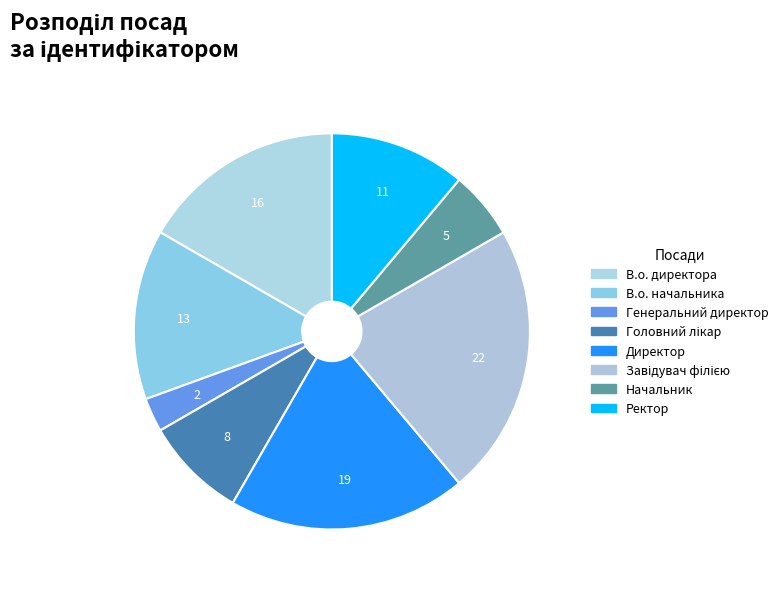

To the nearest percent, what is the combined percentage of Головний лікар and Завідувач філією?

31%